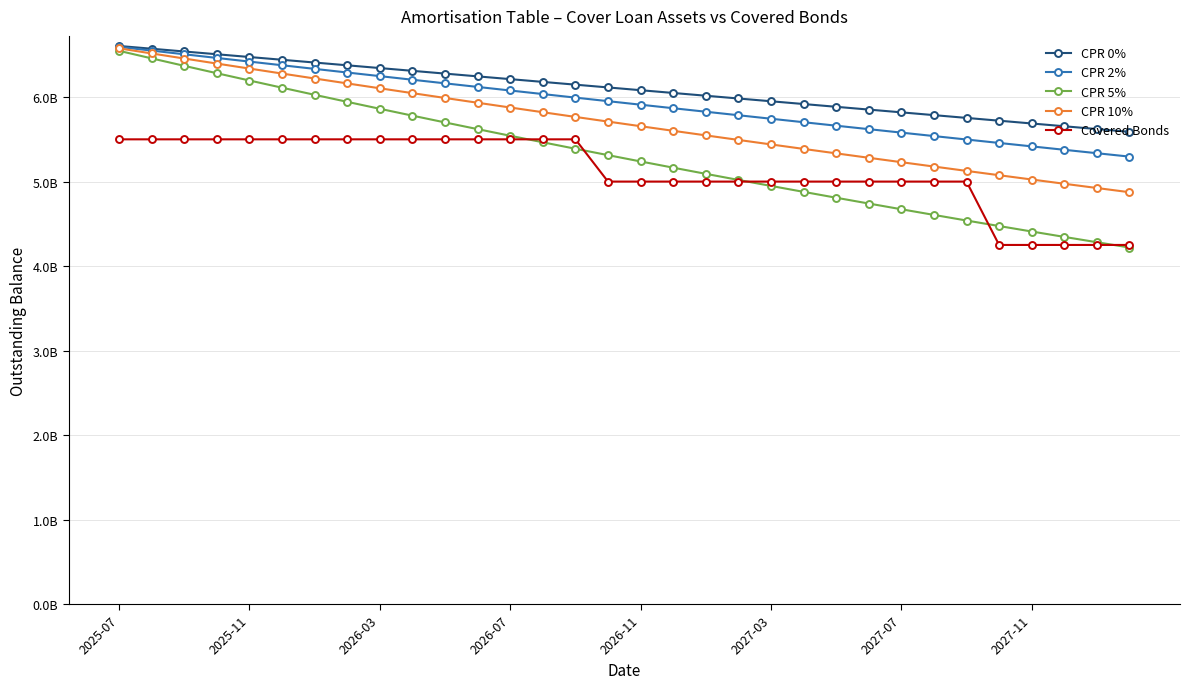

At which category is the sum across all series the highest?

2025-07